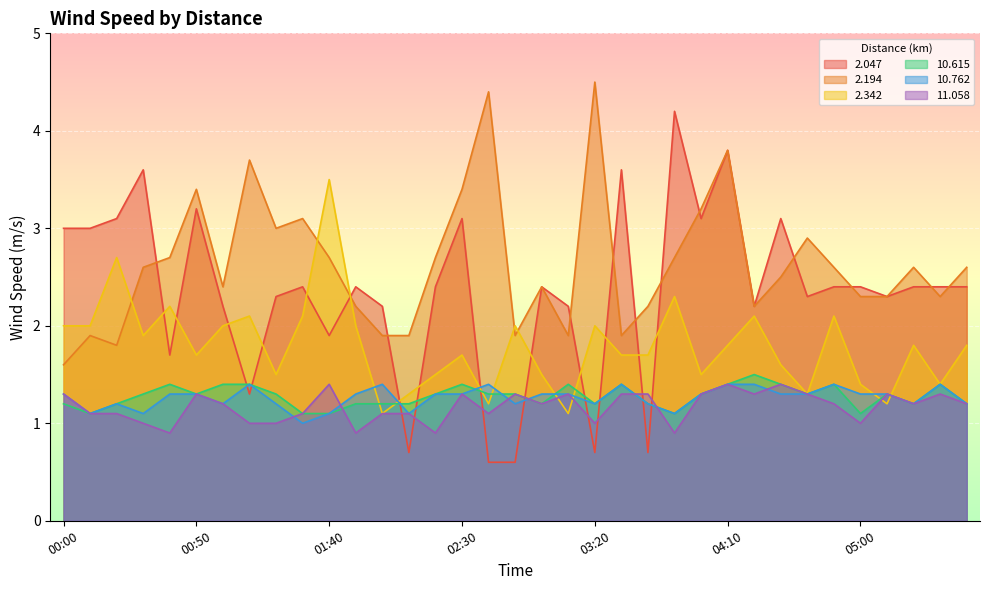

What is the value of the 10.615 point at the 22nd from the left?

1.4